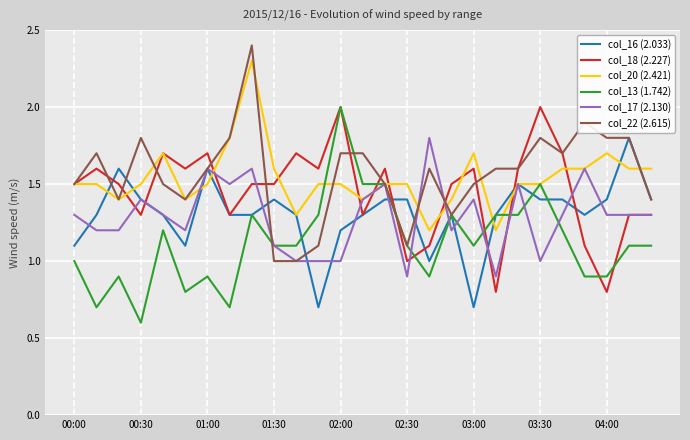

What is the maximum value for col_13 (1.742)?

2.0